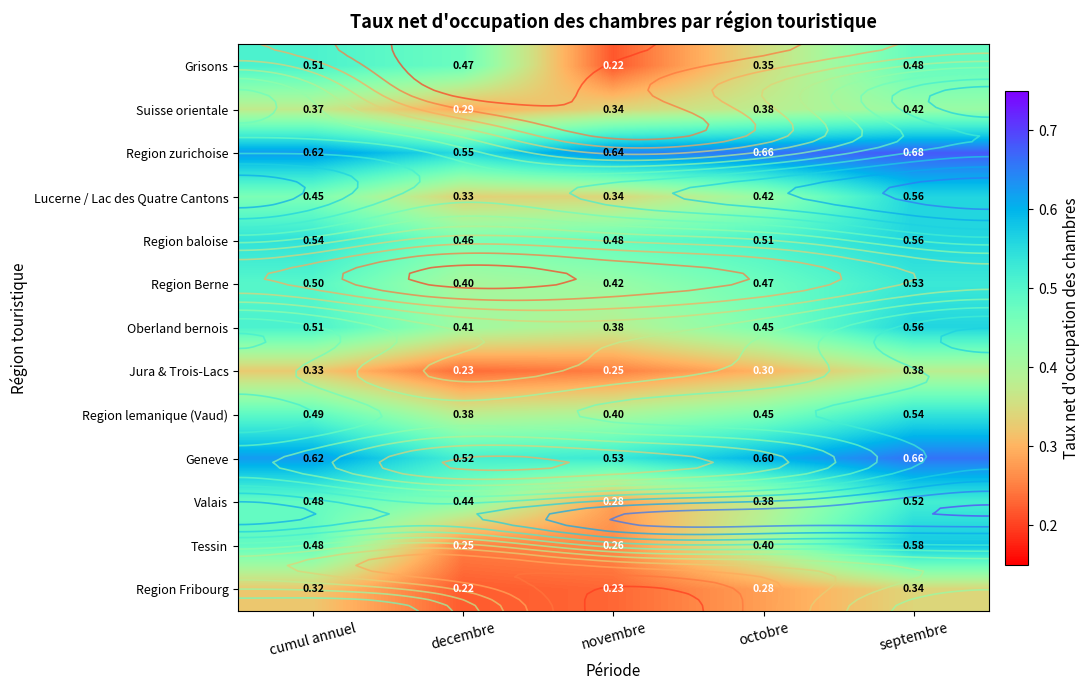

Is the value of Jura & Trois-Lacs at octobre greater than the value of Region Fribourg at septembre?

No